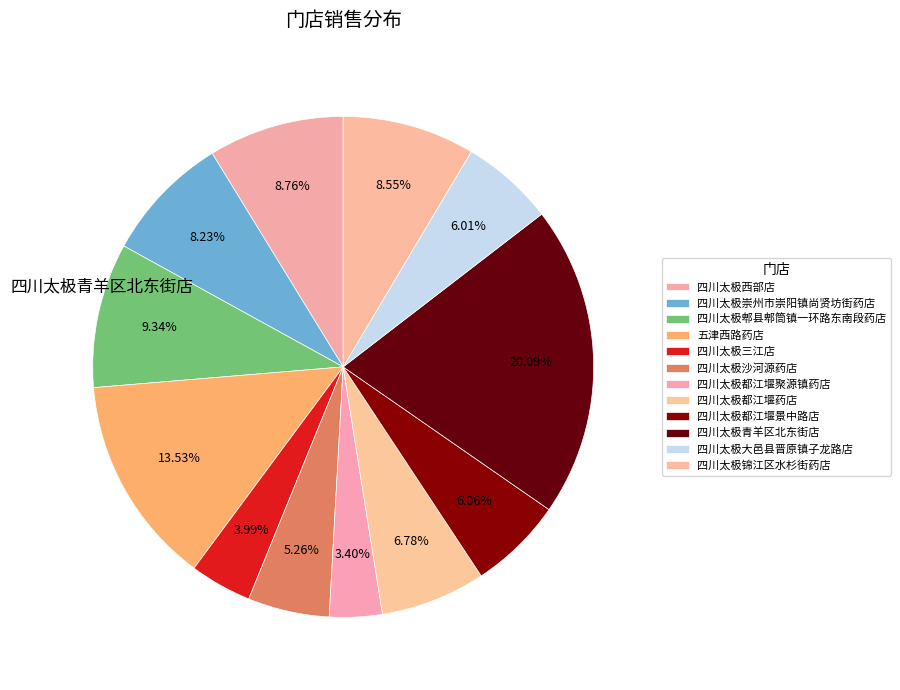

What is the change in value from 四川太极都江堰聚源镇药店 to 四川太极锦江区水杉街药店?

+5495.7